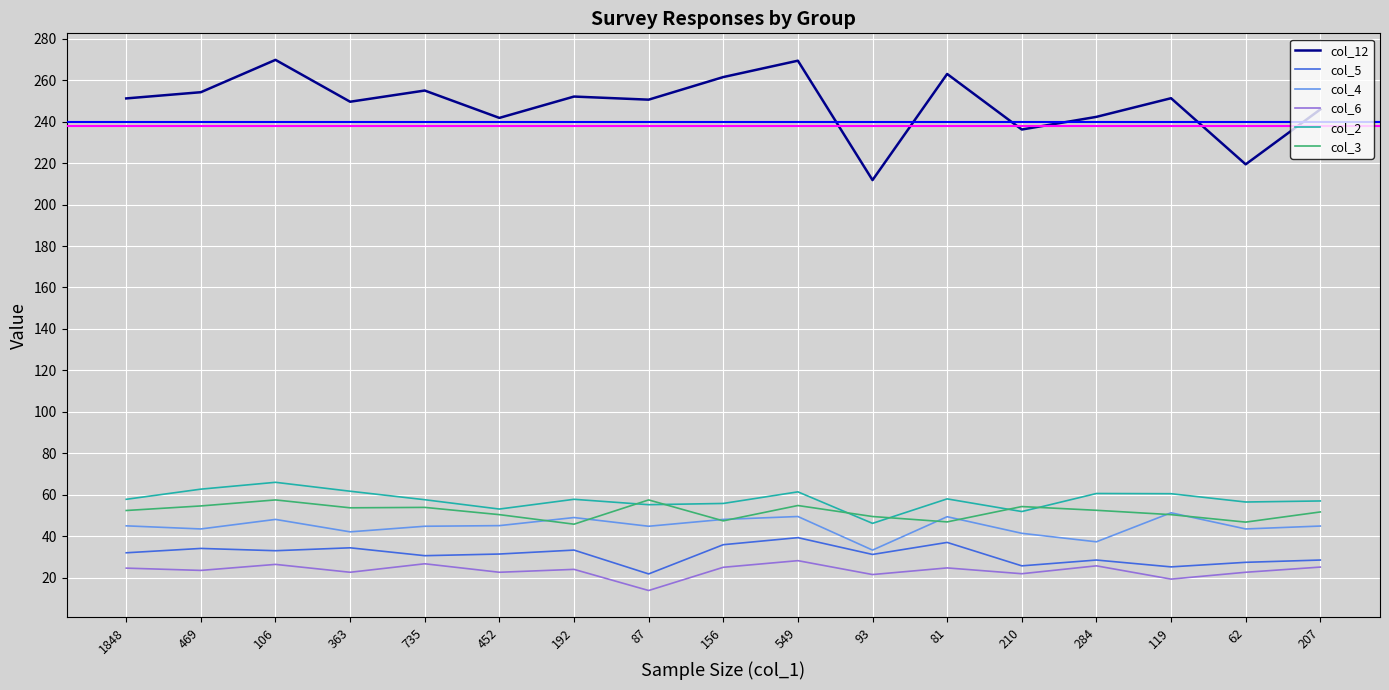

True or false: col_3 has more than 0 points higher than both neighbors.

True